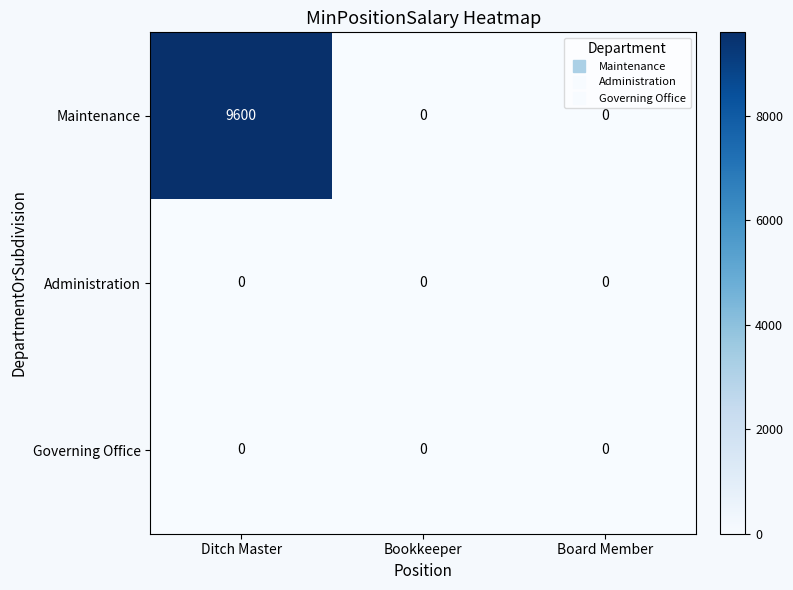

At which category is the sum across all series the highest?

Ditch Master